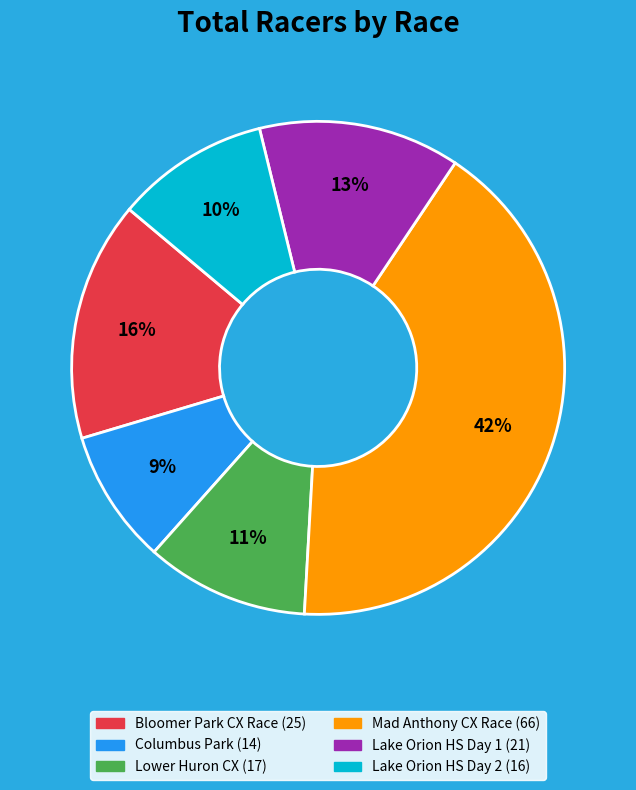

How many segments does this pie chart have?

6